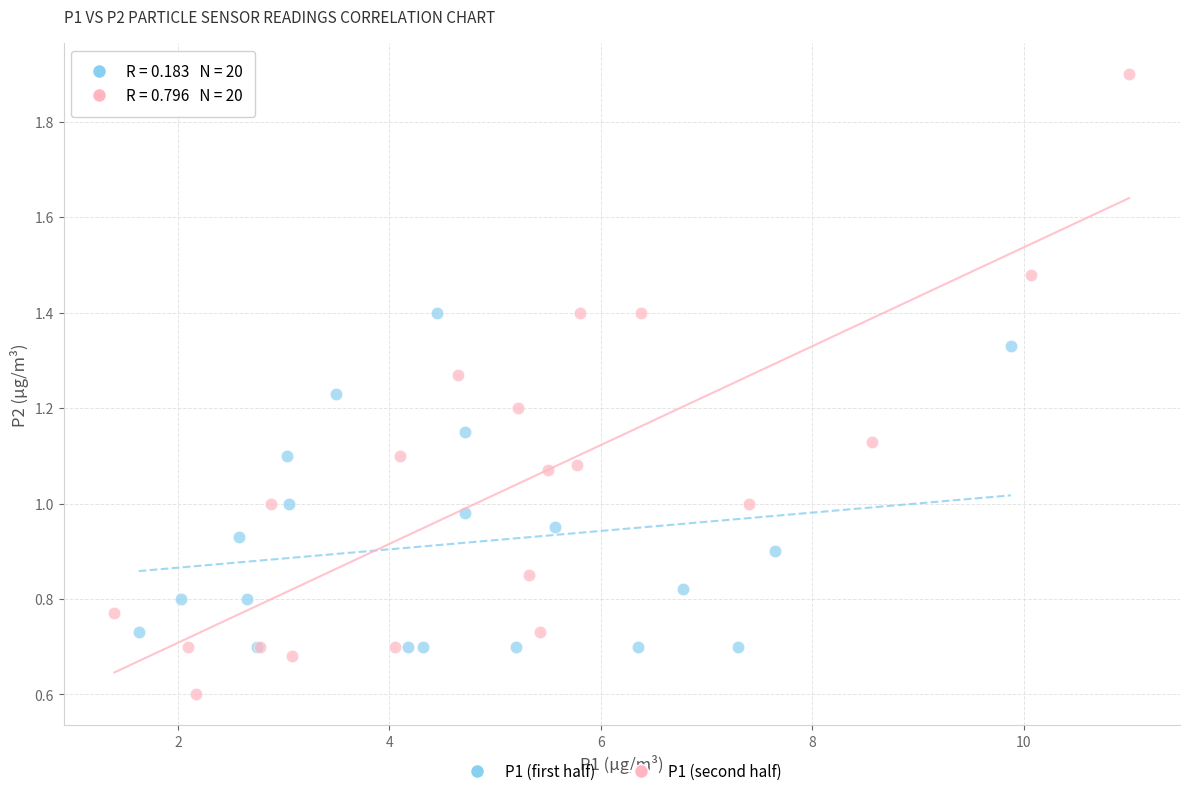

Which series has the largest Y range (max minus min)?

P1 (second half)